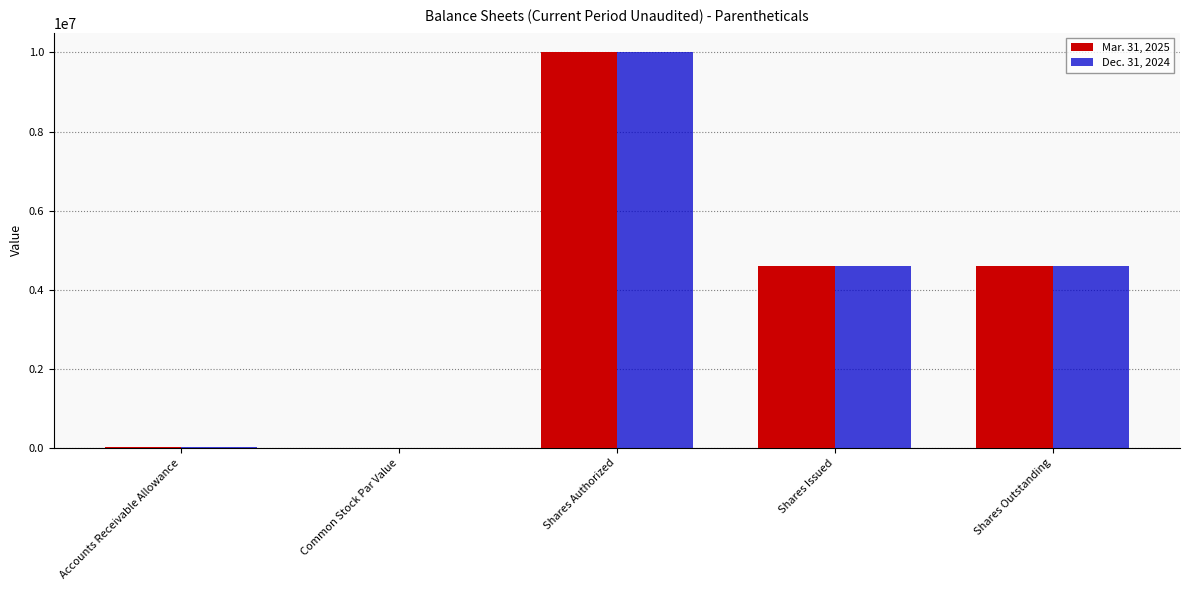

Does the chart contain stacked bars?

No